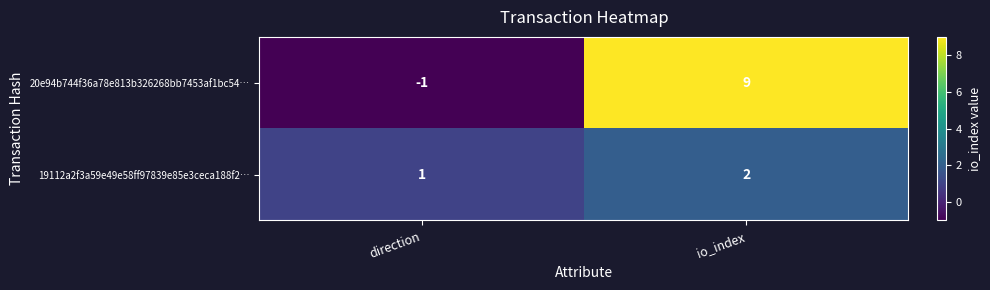

True or false: 19112a2f3a59e49e58ff97839e85e3ceca188f2… has a value of 2 at direction.

False